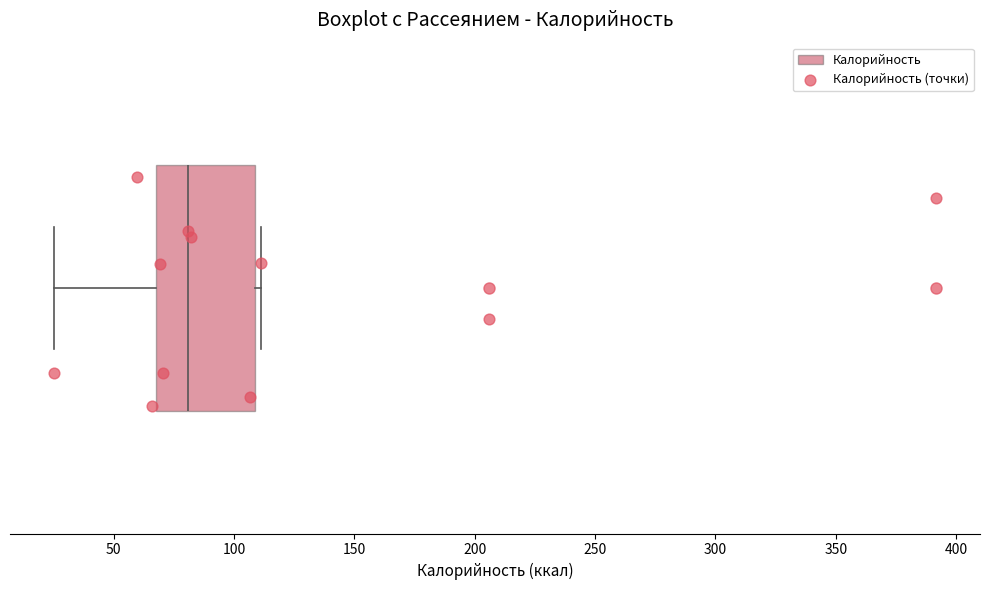

Read this box plot against the x-axis: the position of the median line, the range covered by the box, and the ends of both whiskers. The values are not printed on the chart, so give them approximately, as read against the axis.

median 80, box 70 to 110, whiskers 25 to 110 (just right of the box's right edge)